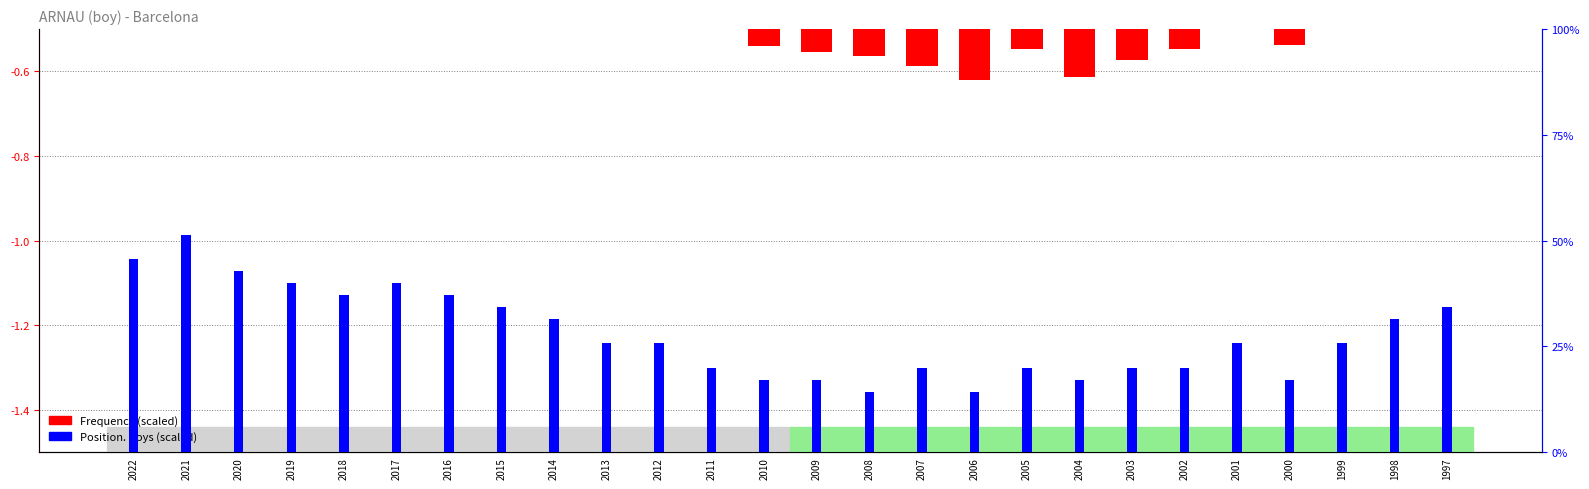

What is the maximum value shown in the chart?

0.5